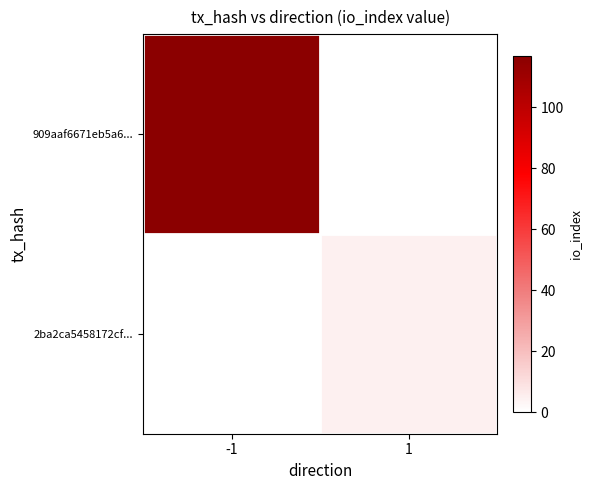

Between 1 and -1, which is larger?

-1